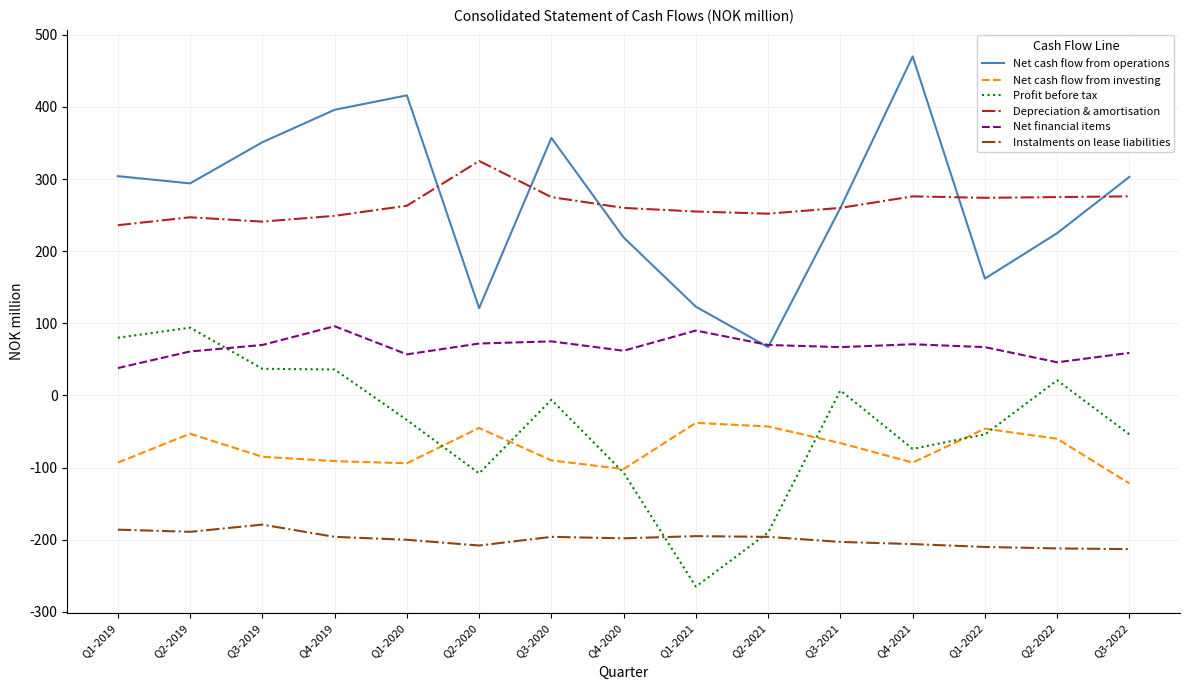

Which label corresponds to the smallest value in the chart?

Q1-2021